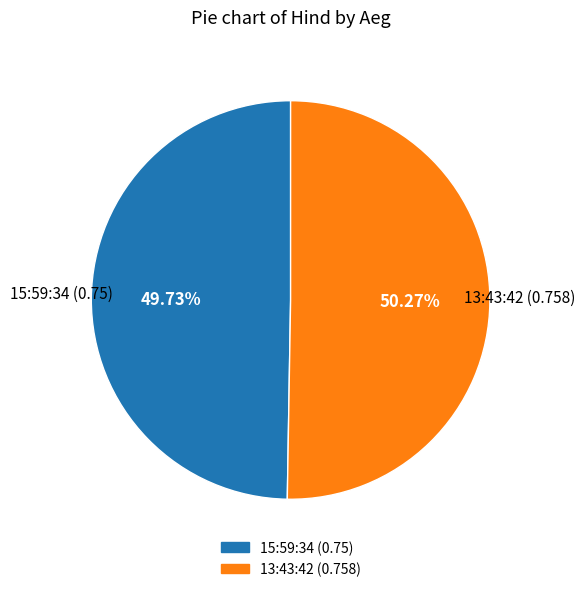

Which slice is the smallest?

15:59:34